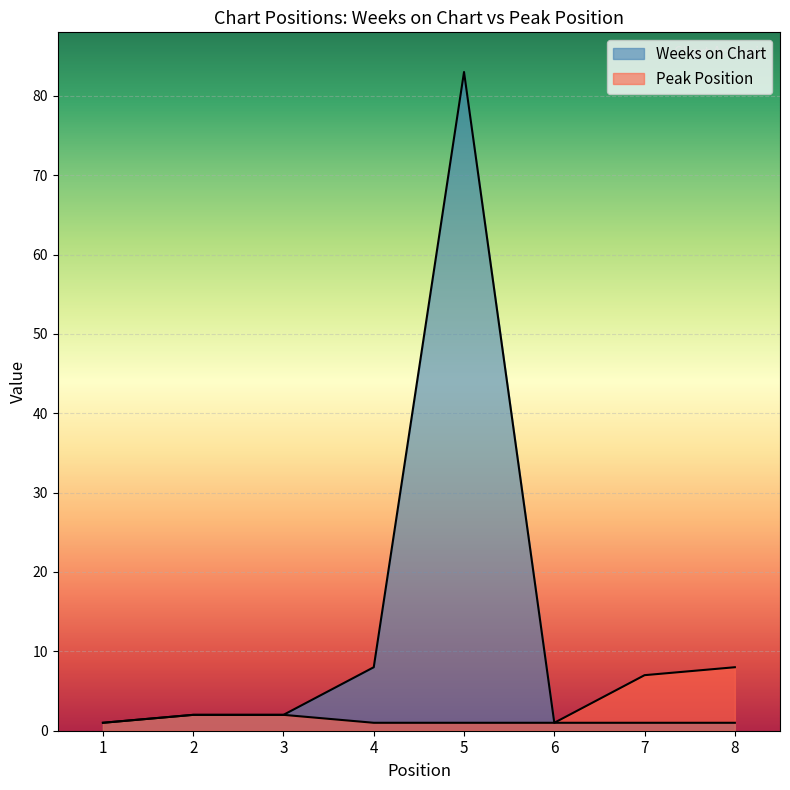

Is the value of Peak Position at 3 greater than the value of Weeks on Chart at 8?

Yes